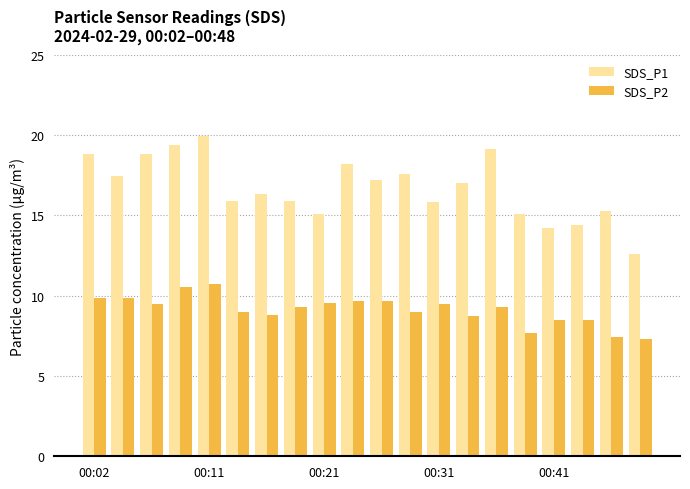

What is the value of the SDS_P1 bar at the 10th from the left?

18.2